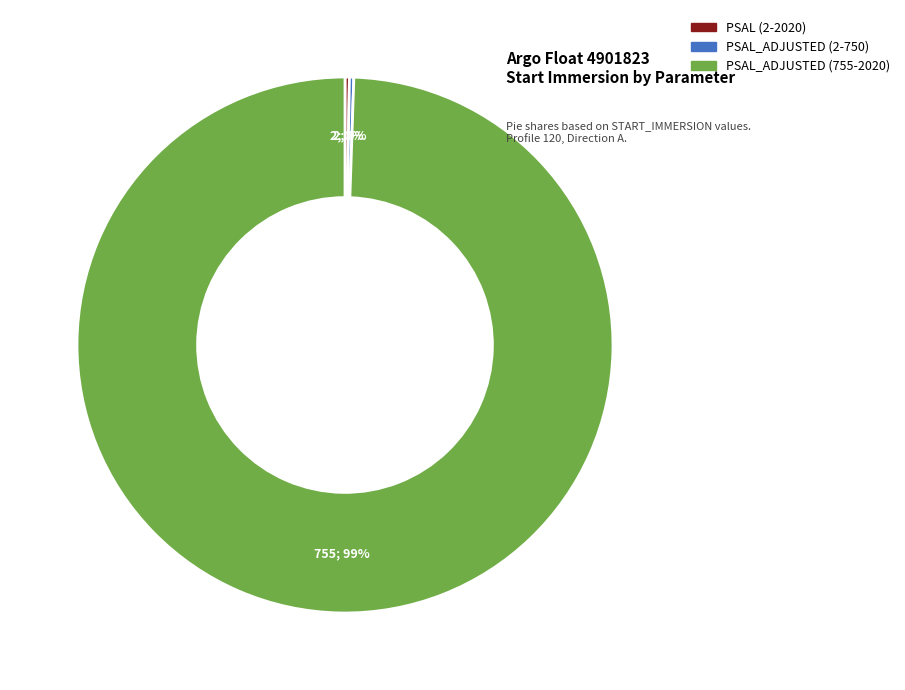

The PSAL_ADJUSTED (755-2020) slice represents 89% of the pie. True or false?

False